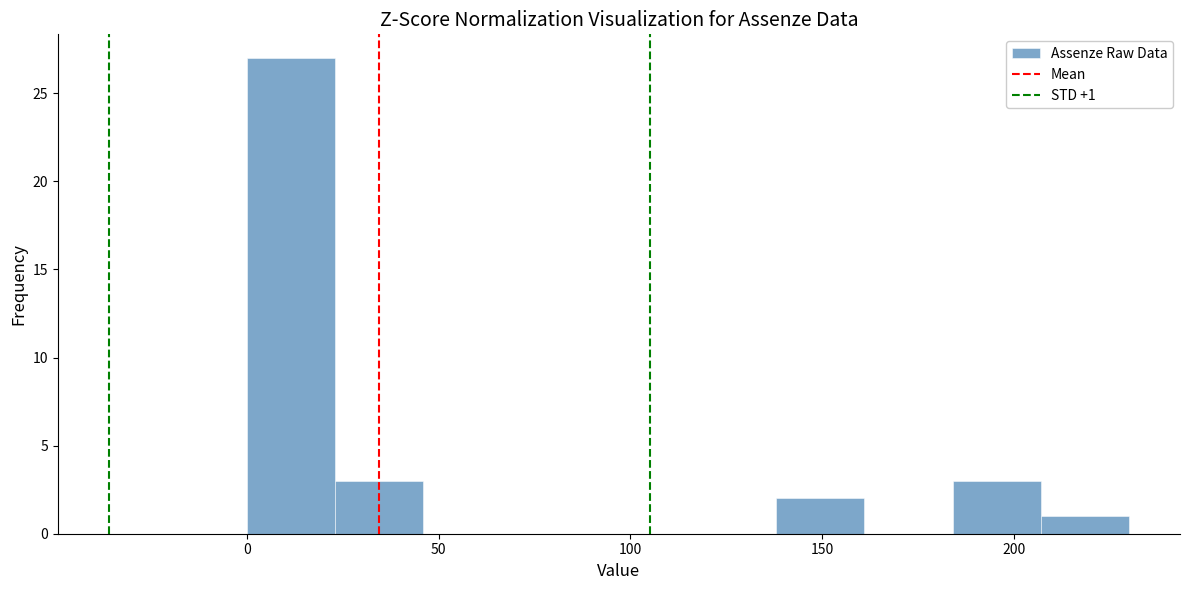

Which range on the x-axis has the tallest bar?

0 to 23